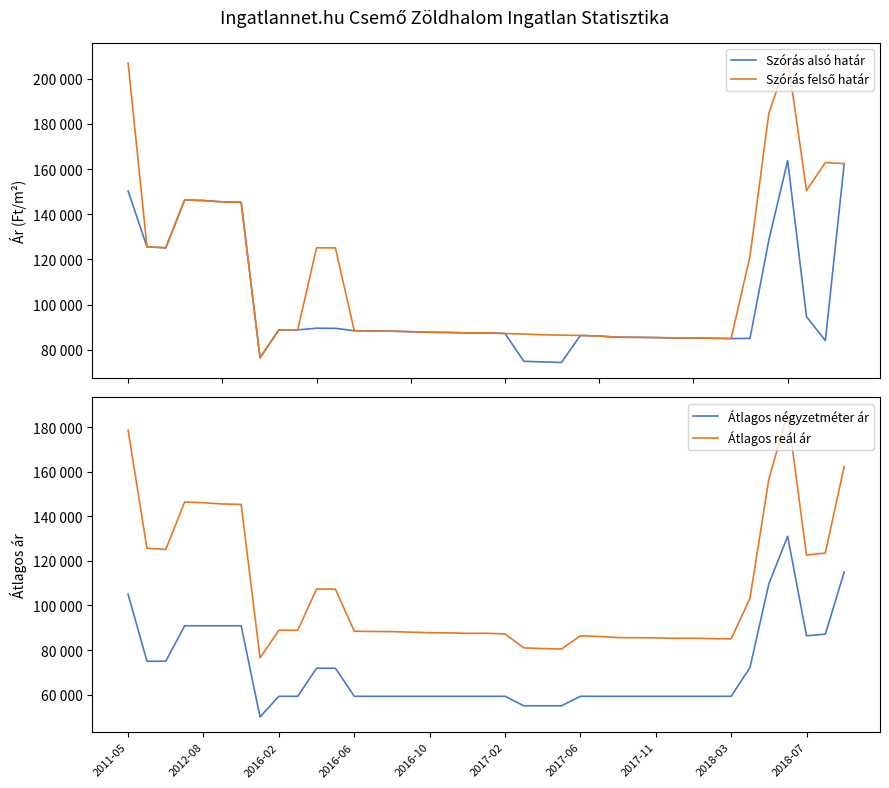

True or false: Szórás felső határ and Átlagos reál ár cross at least once.

False